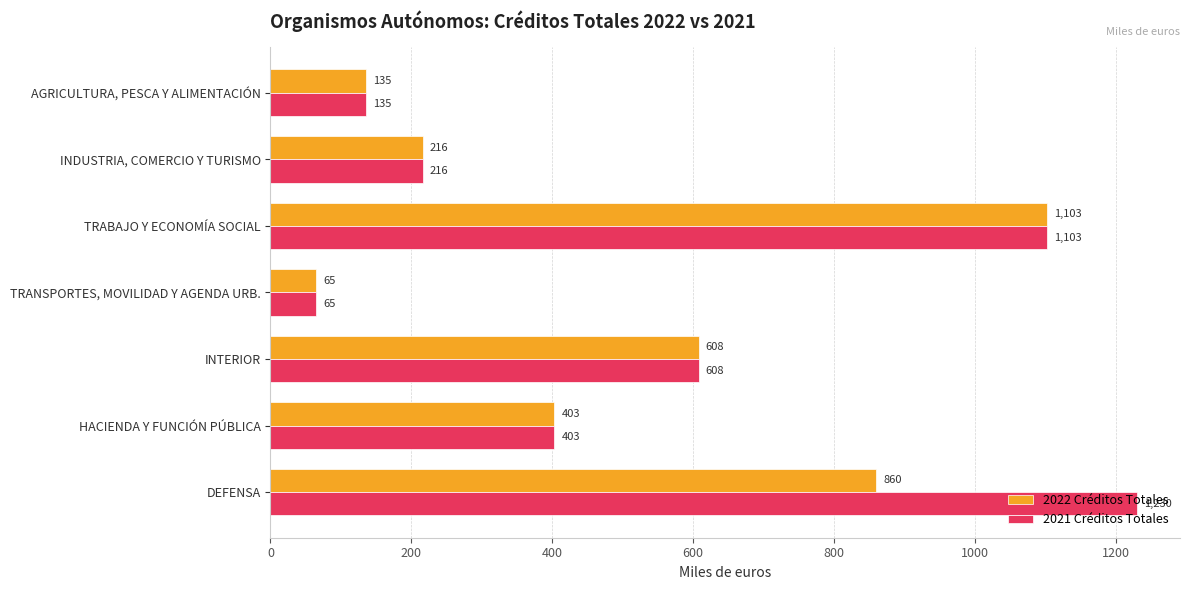

Which series has the largest total across all categories?

2021 Créditos Totales